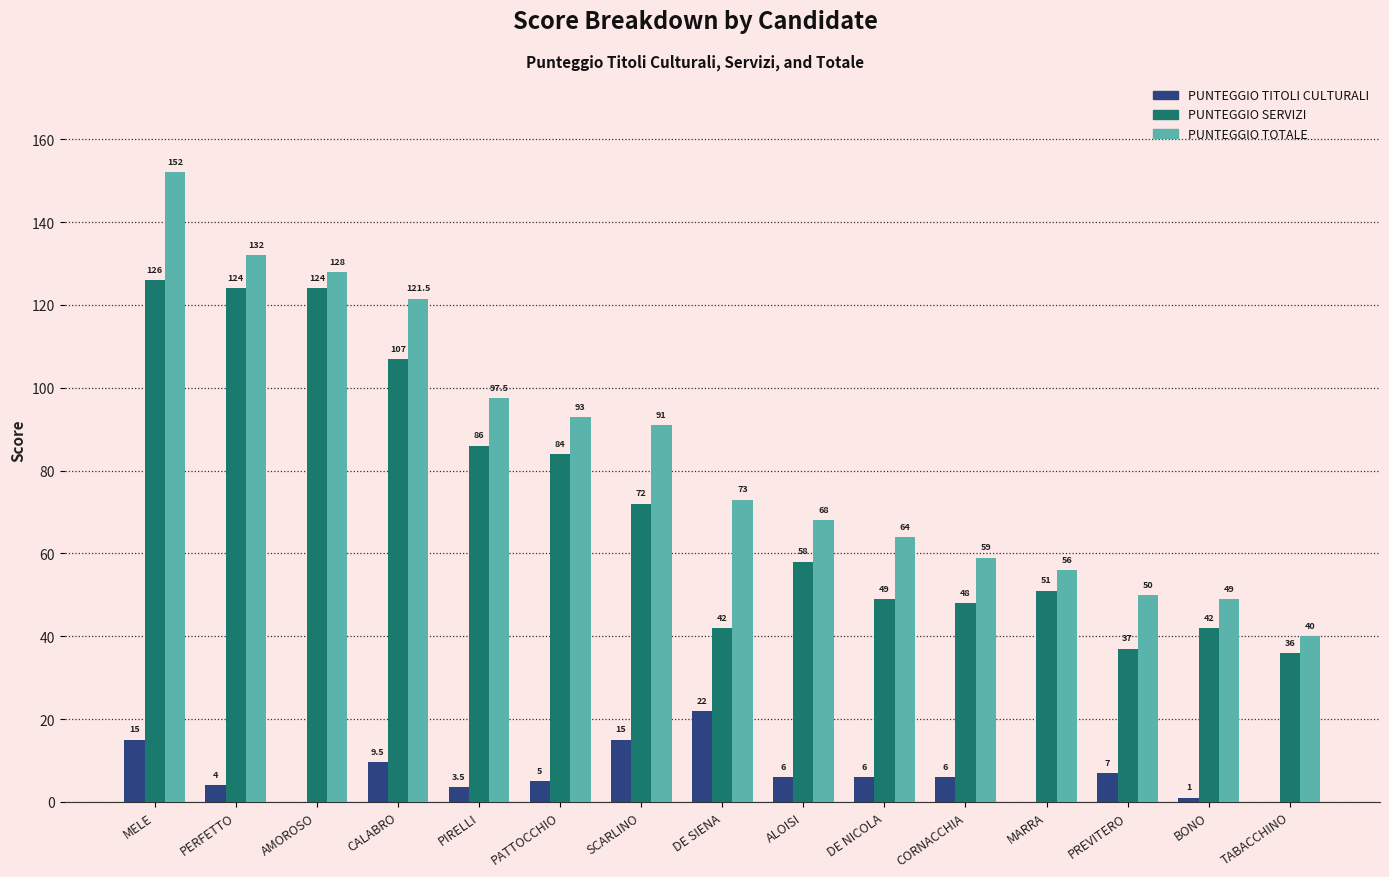

Are the bars grouped side by side (vs. stacked)?

Yes